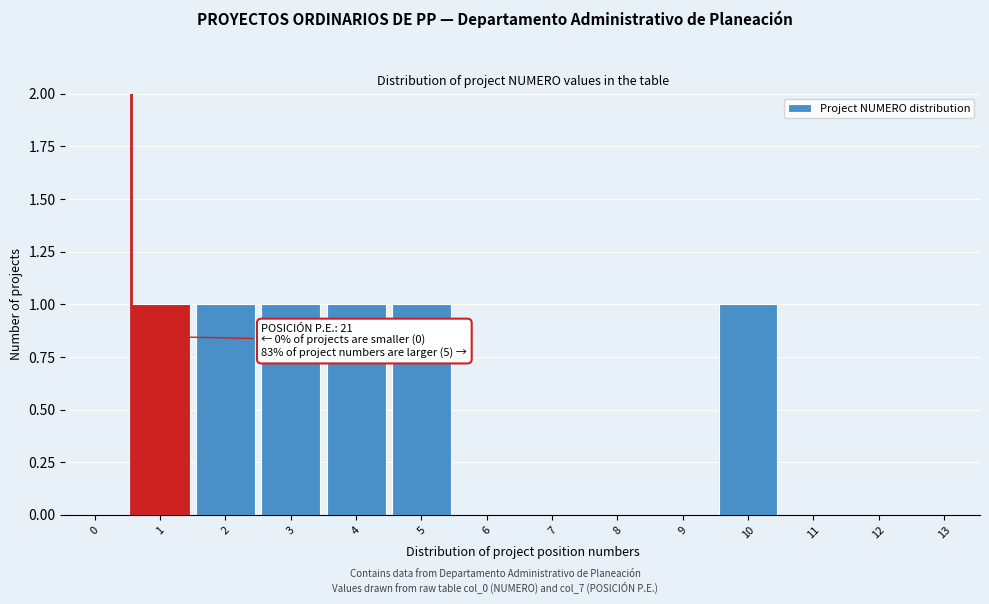

Reading right to left, what are all the values shown in this chart?

13=0	12=0	11=0	10=1	9=0	8=0	7=0	6=0	5=1	4=1	3=1	2=1	1=1	0=0